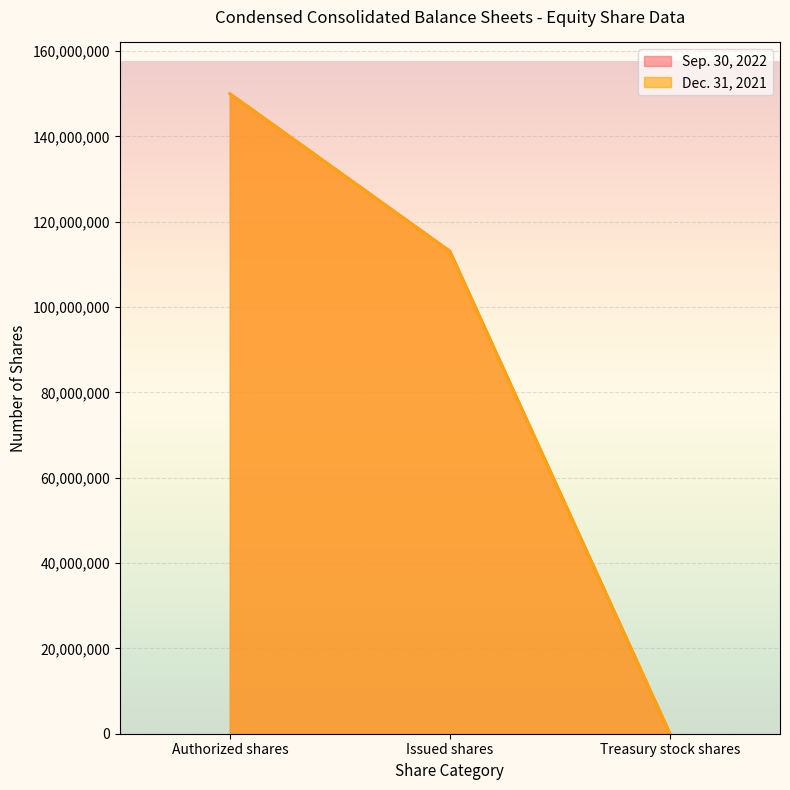

Reading left to right, list all the values displayed in this chart.

Sep. 30, 2022: 150000000	113108728	36204
Dec. 31, 2021: 150000000	113014528	87608